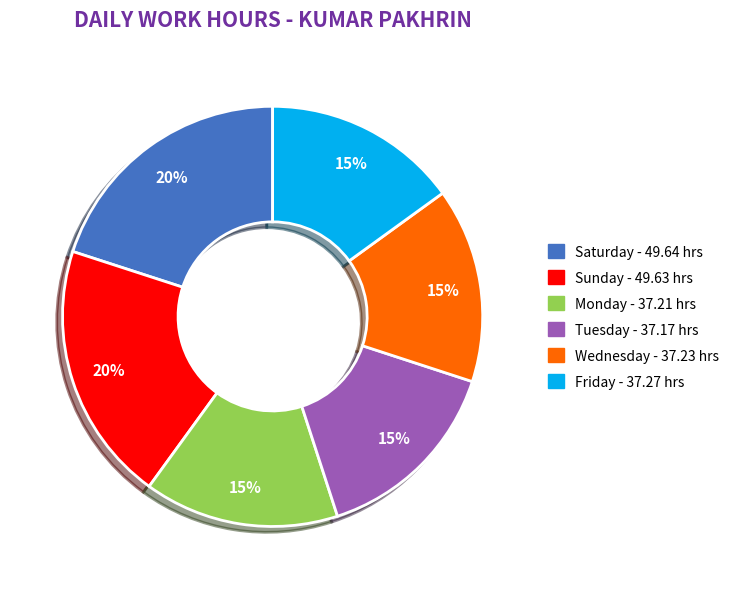

To the nearest percent, what is the average slice percentage?

17%